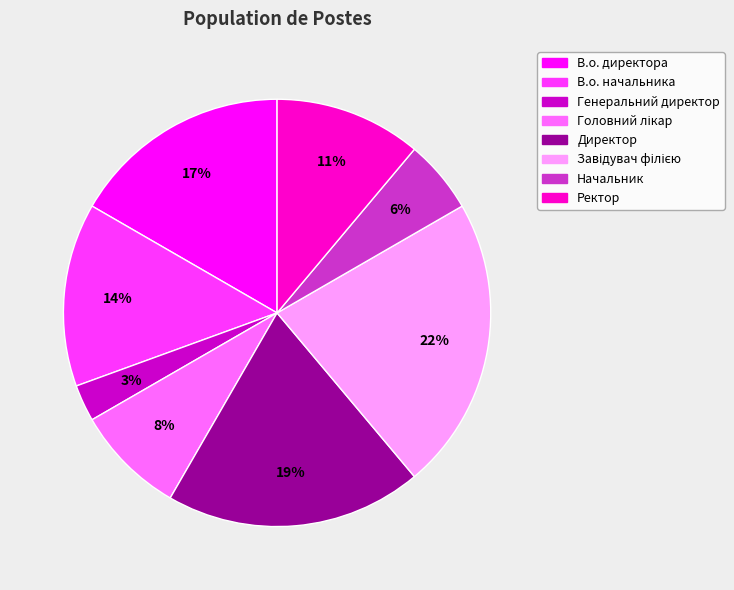

How many slices are in this pie chart?

8